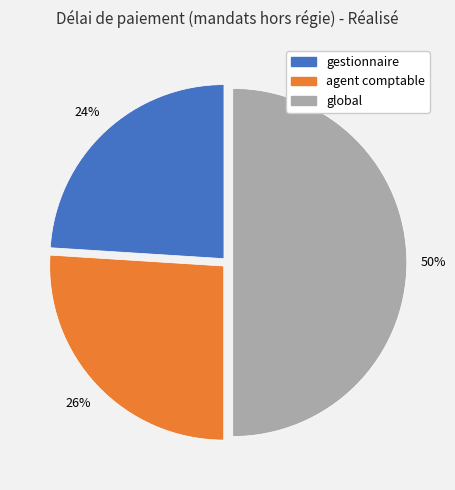

Is it true that global is 50% of the pie?

True